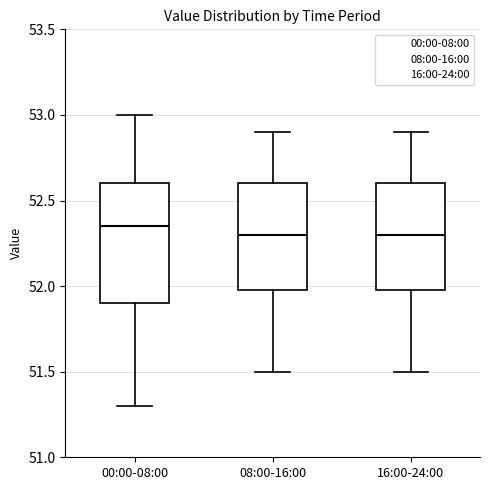

Reading left to right, transcribe this box plot: for each box, give where its median line is, the range the box spans, and where its two whiskers end, as read against the y-axis. The values are not printed on the chart, so give them approximately, as read against the axis.

00:00-08:00: median 52.35, box 51.90 to 52.60, whiskers 51.30 to 53.00
08:00-16:00: median 52.30, box 52.00 to 52.60, whiskers 51.50 to 52.90
16:00-24:00: median 52.30, box 52.00 to 52.60, whiskers 51.50 to 52.90